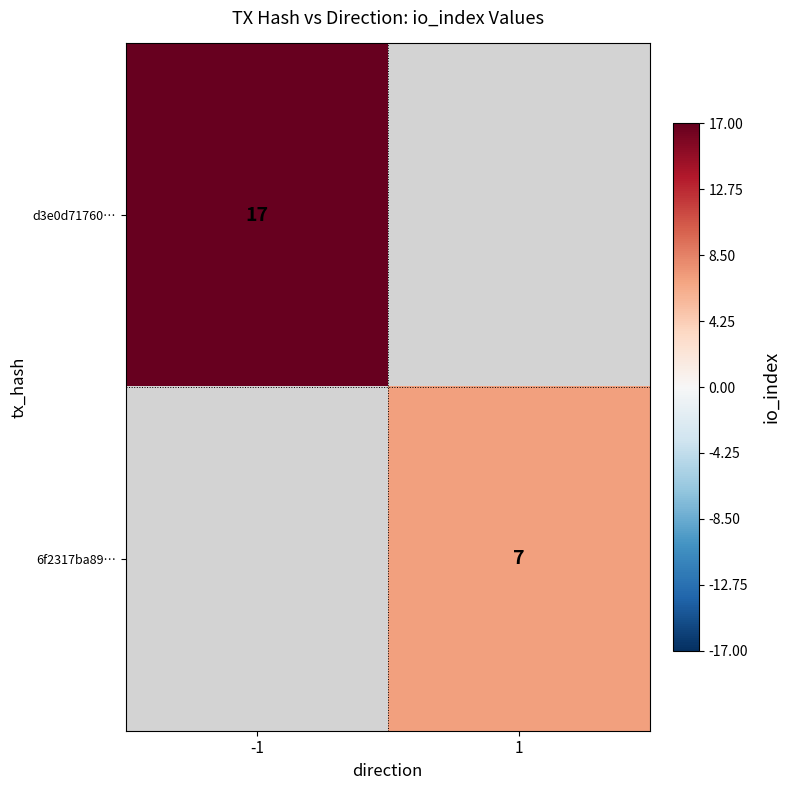

At how many categories does at least one series exceed 16?

1